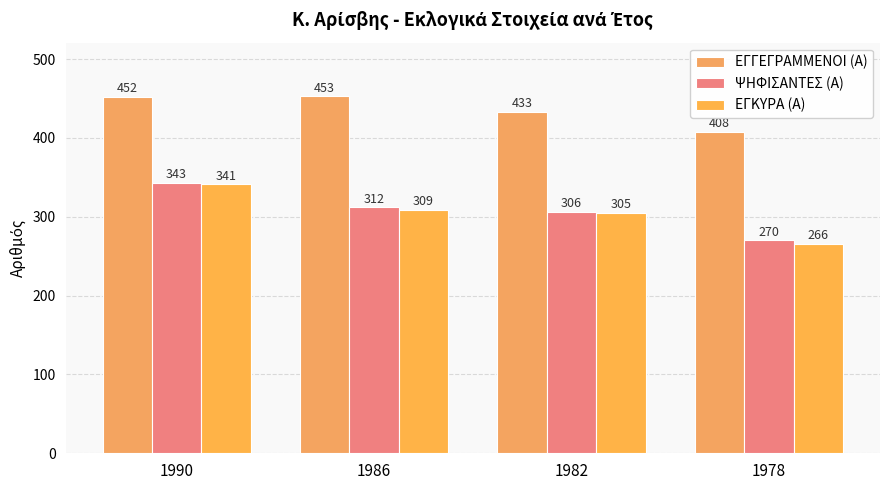

What is the value of the ΨΗΦΙΣΑΝΤΕΣ (Α) bar at the 4th from the left?

270